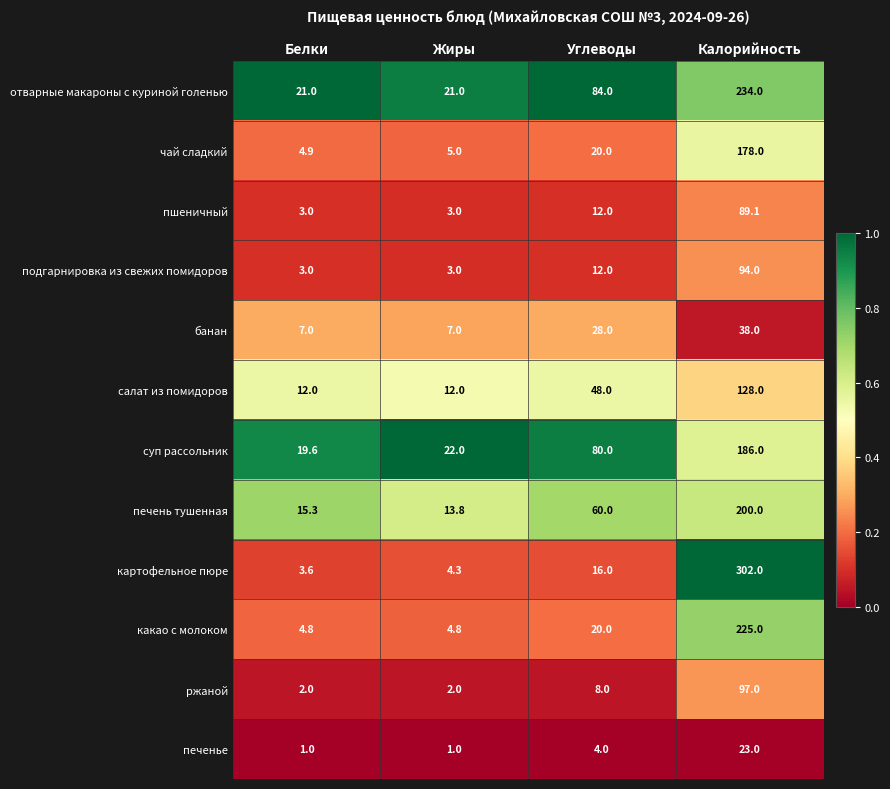

What is the sum of the печень тушенная values at Жиры and Белки?

29.1